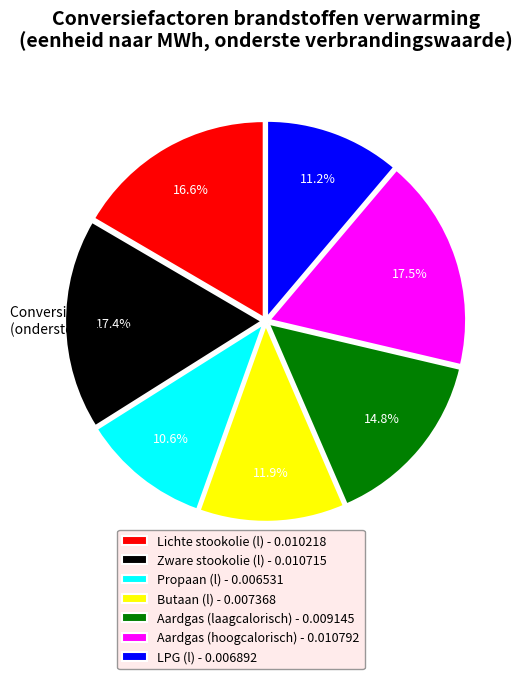

How many segments does this pie chart have?

7